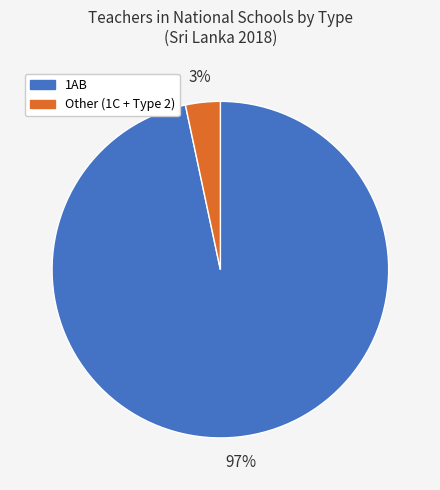

To the nearest percent, what is the average slice percentage?

50%